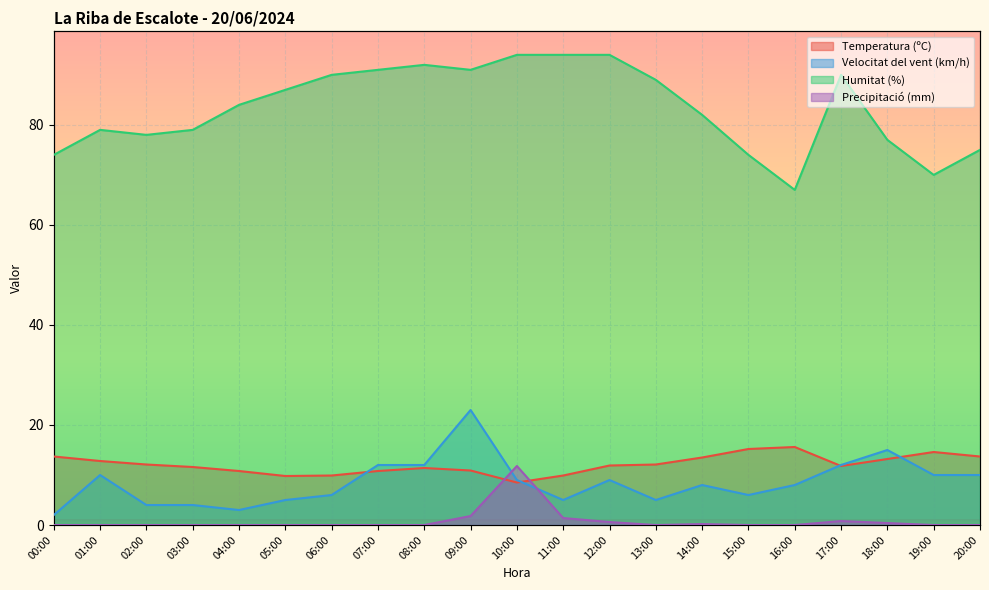

What are all the series names shown in the legend?

Temperatura (ºC), Velocitat del vent (km/h), Humitat (%), Precipitació (mm)